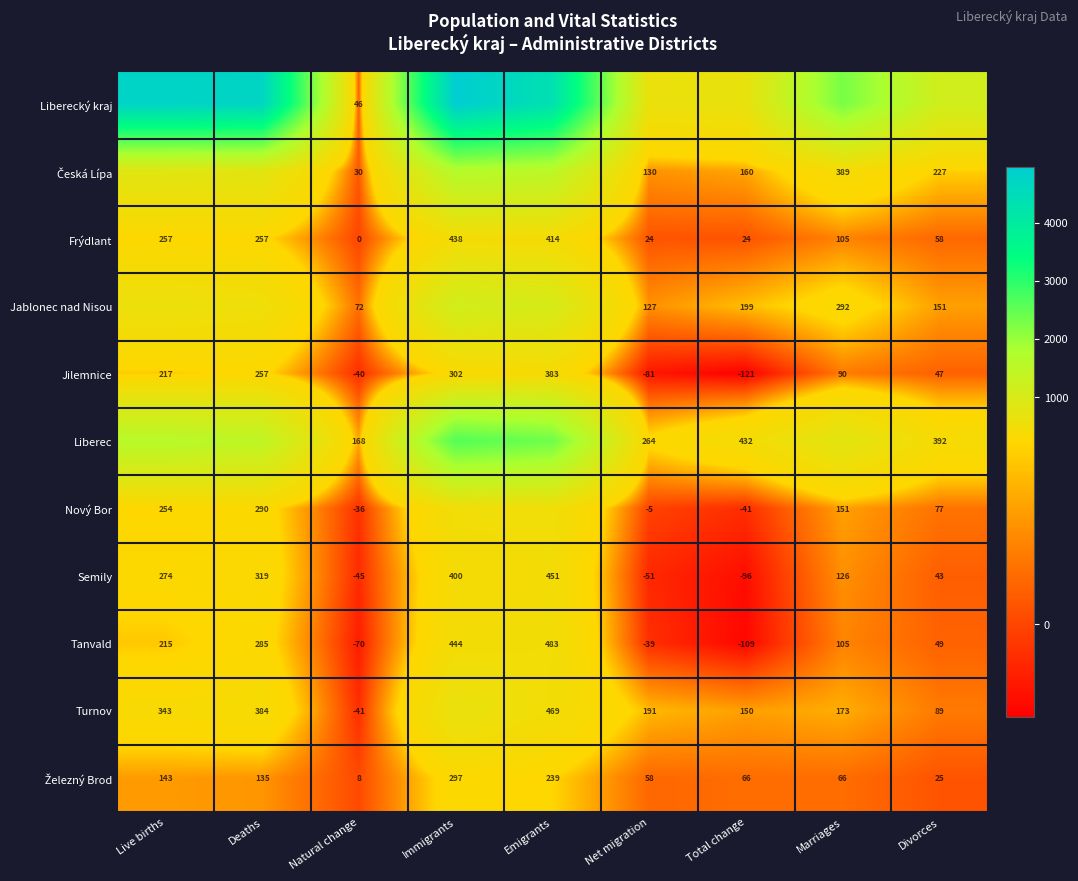

At which category does the chart reach its peak across all series?

Immigrants